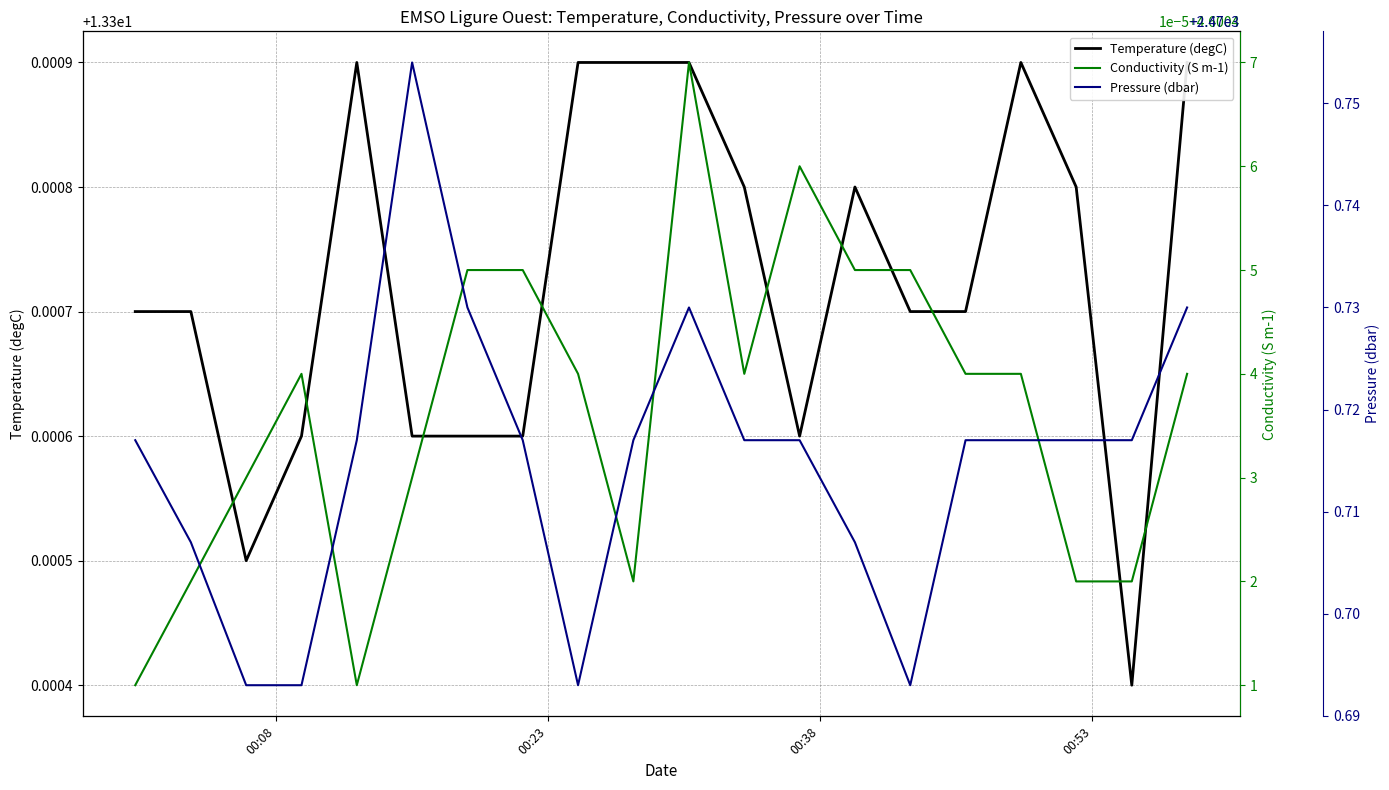

Reading right to left, list all the values displayed in this chart.

Temperature (degC): 13.3	13.3	13.3	13.3	13.3	13.3	13.3	13.3	13.3	13.3	13.3	13.3	13.3	13.3	13.3	13.3	13.3	13.3	13.3	13.3
Conductivity (S m-1): 4.6	4.6	4.6	4.6	4.6	4.6	4.6	4.6	4.6	4.6	4.6	4.6	4.6	4.6	4.6	4.6	4.6	4.6	4.6	4.6
Pressure (dbar): 2470.7	2470.7	2470.7	2470.7	2470.7	2470.7	2470.7	2470.7	2470.7	2470.7	2470.7	2470.7	2470.7	2470.7	2470.8	2470.7	2470.7	2470.7	2470.7	2470.7